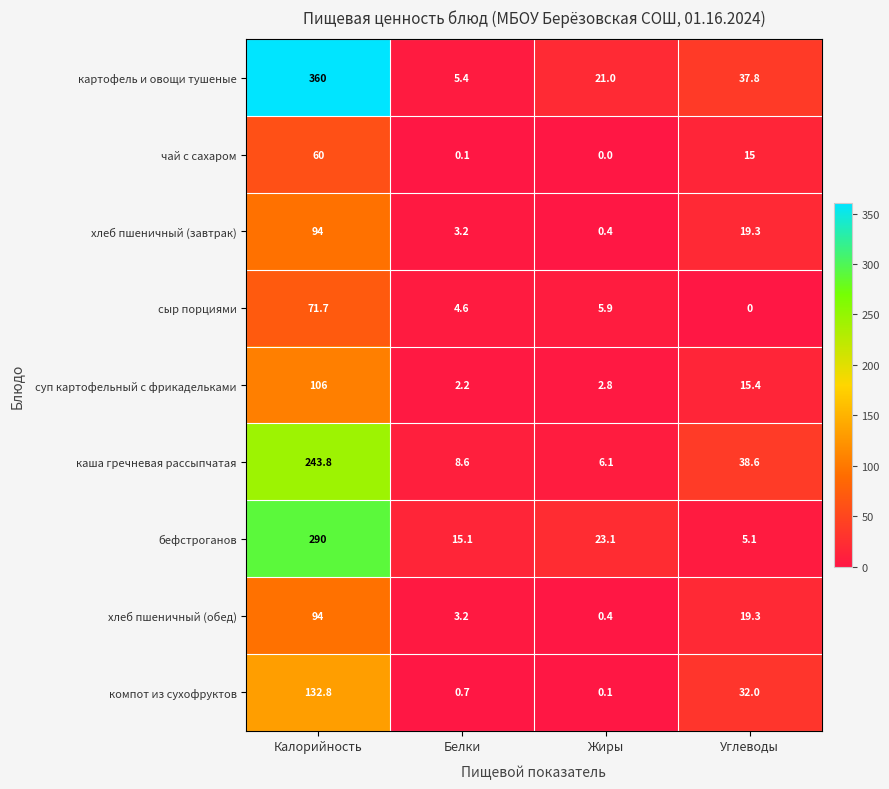

Which series changed the most between Белки and Жиры?

картофель и овощи тушеные